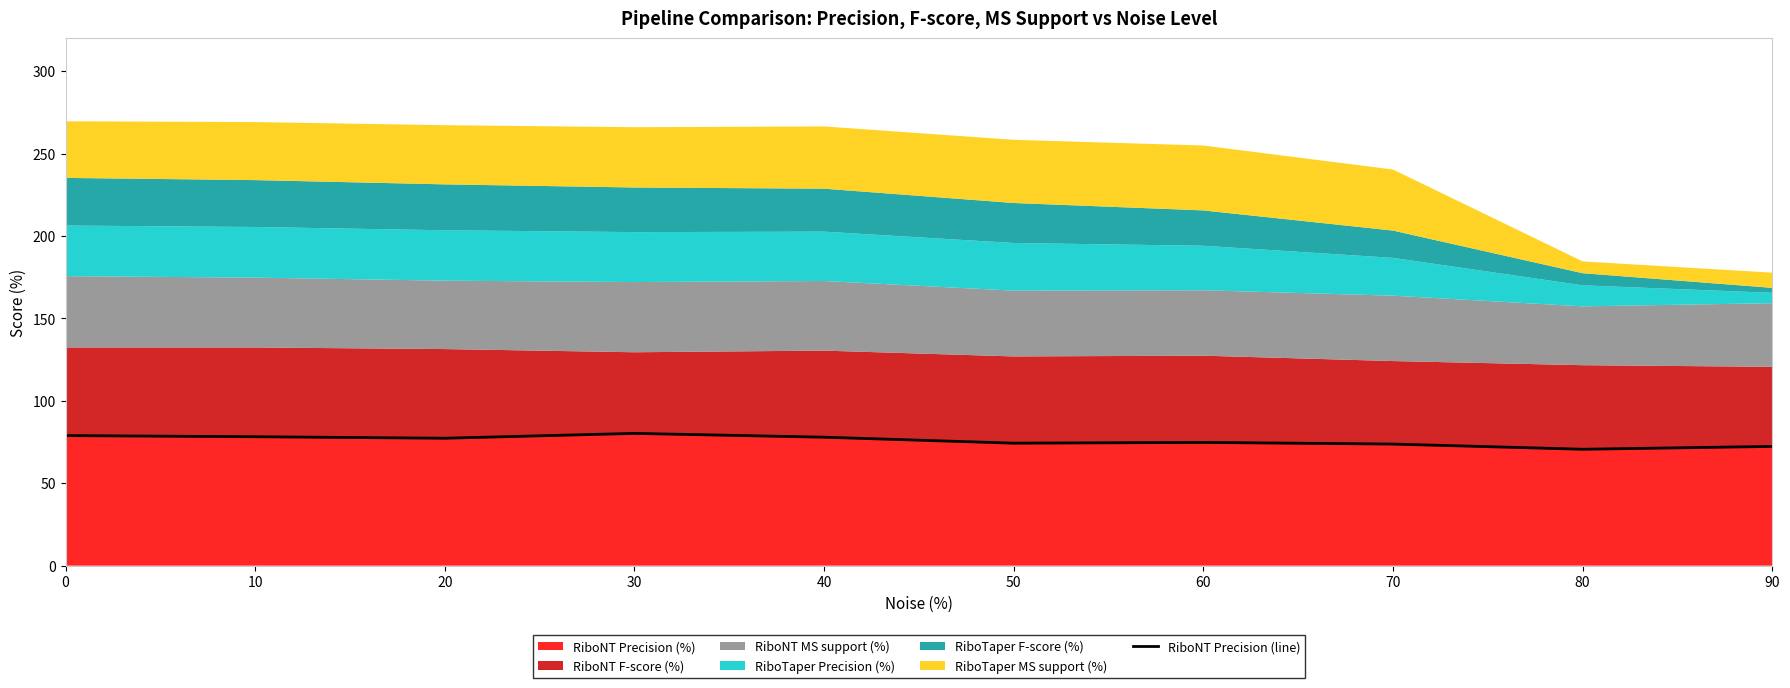

Reading right to left, list all the values displayed in this chart.

72.4	70.6	73.8	74.8	74.3	78.0	80.3	77.3	78.2	78.9